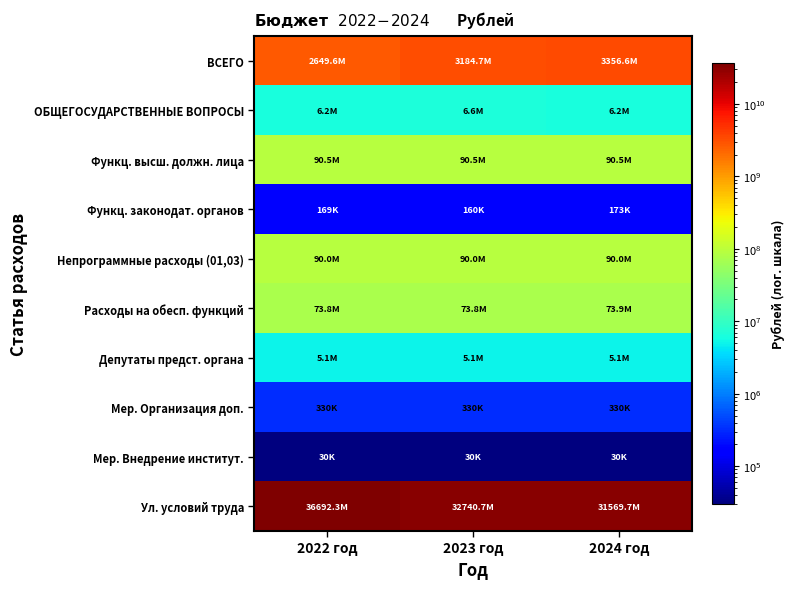

Between 2023 год and 2024 год, which series saw the biggest shift?

Ул. условий труда